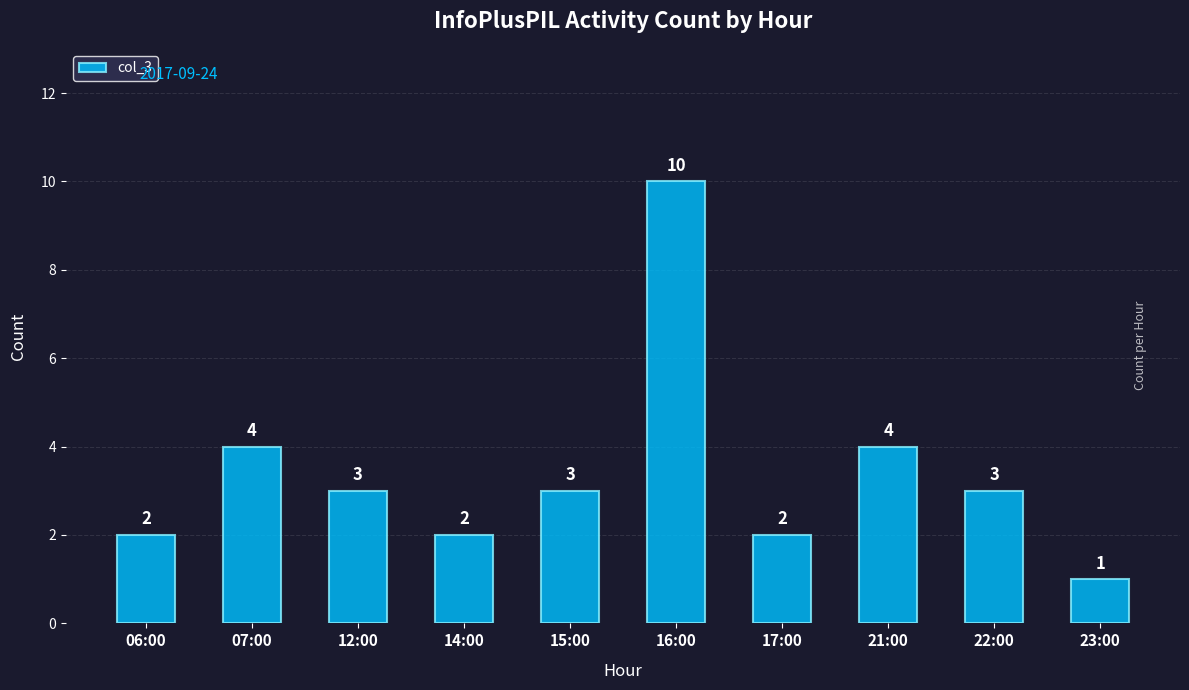

What is the average value?

3